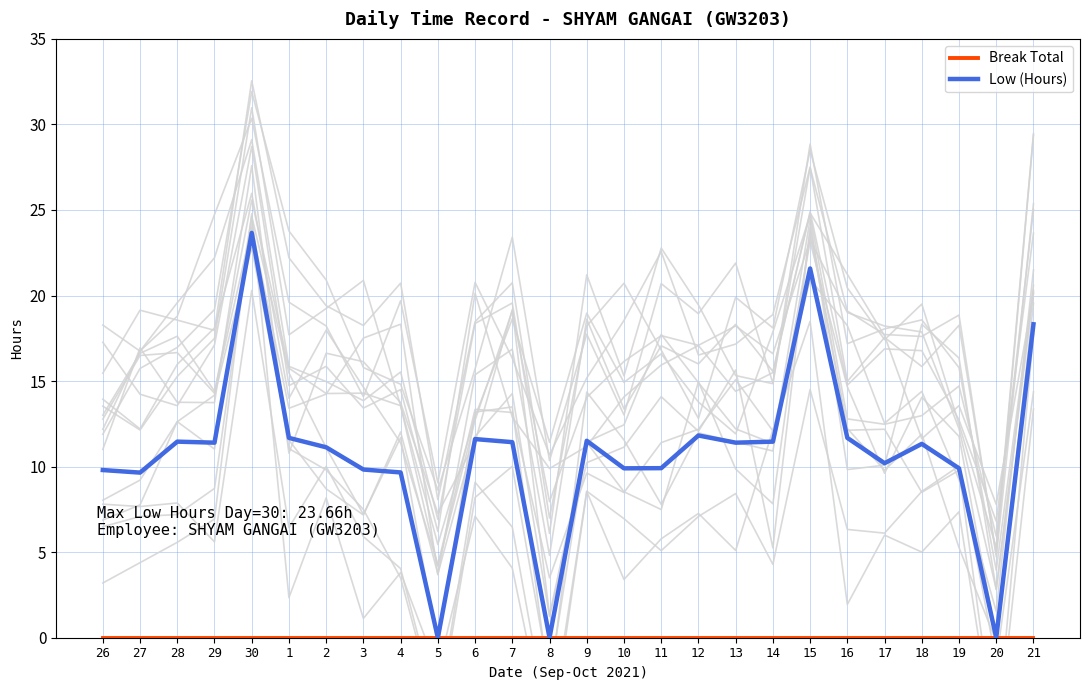

Rank the series by their average value, from lowest to highest.

Break Total, Low (Hours)